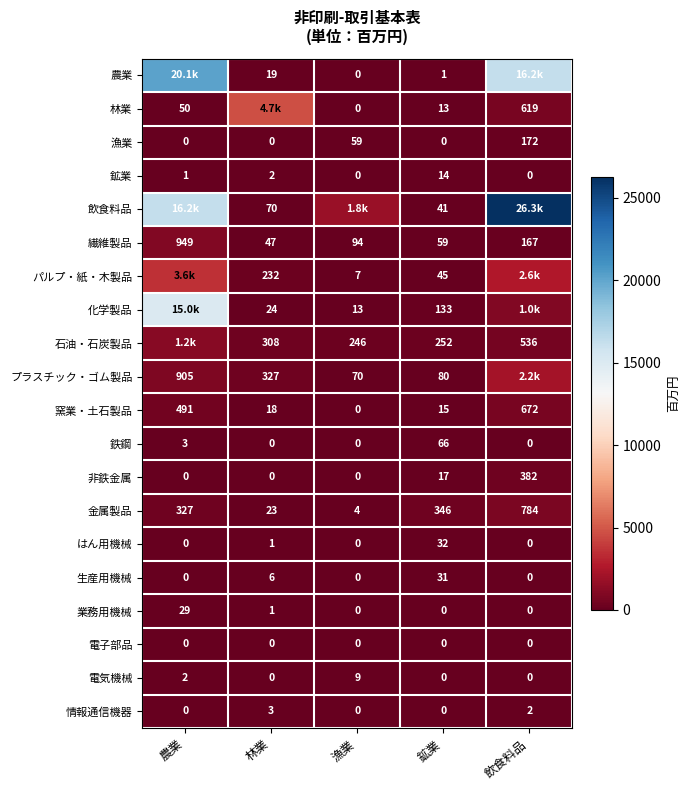

At which label is 漁業 closest to 86?

漁業